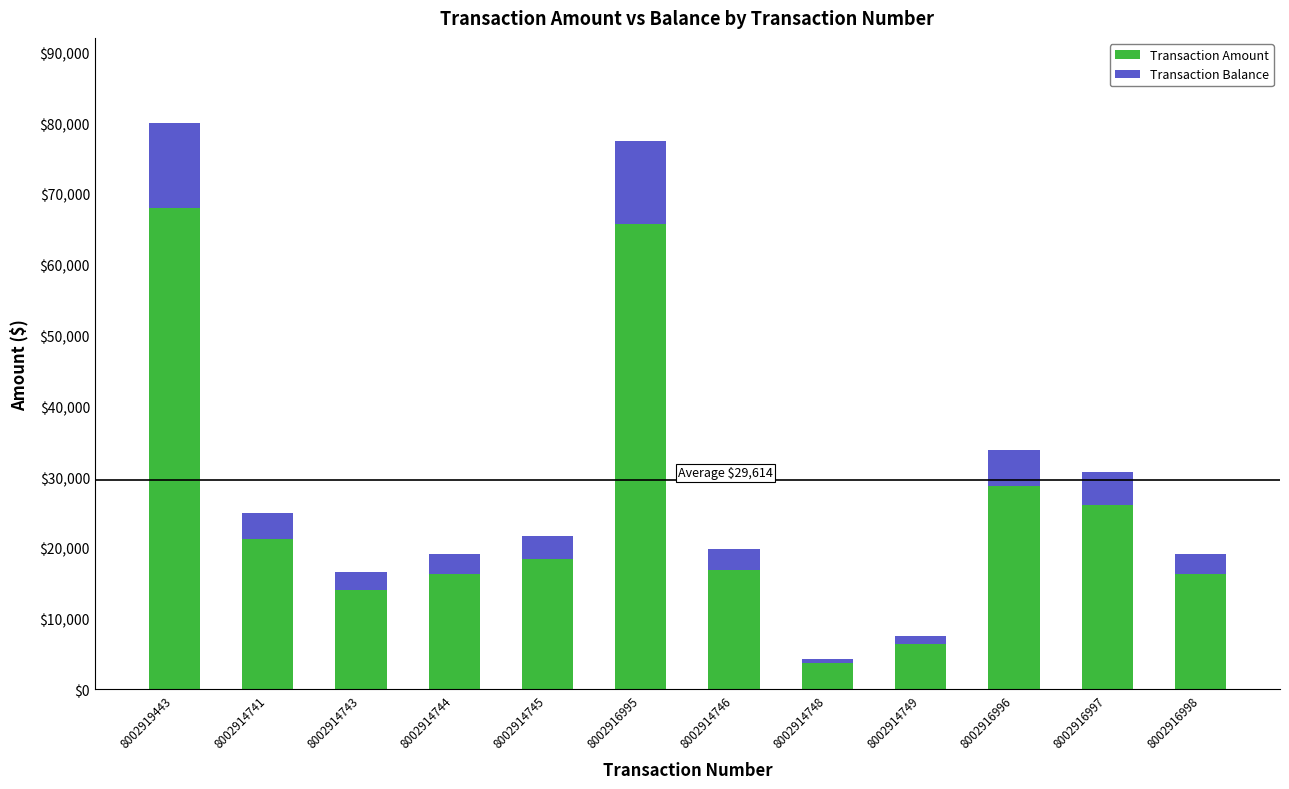

What value does the Transaction Amount series have at 8002919443?

68037.3